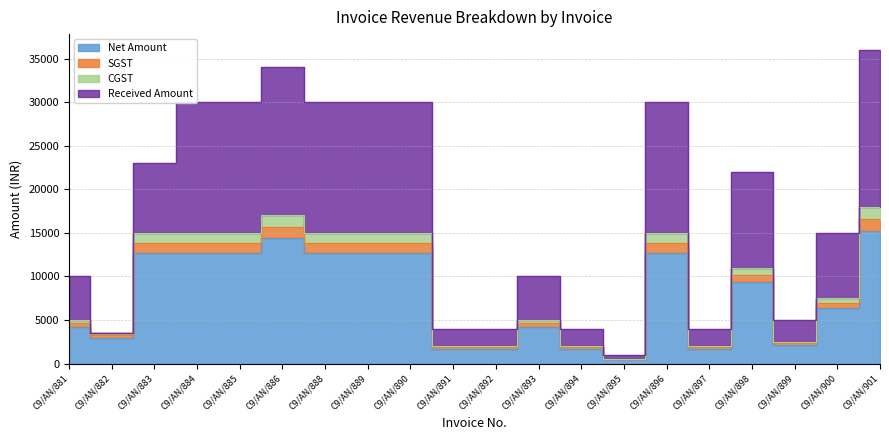

Is the value of SGST at C9/AN/882 greater than the value of CGST at C9/AN/898?

No